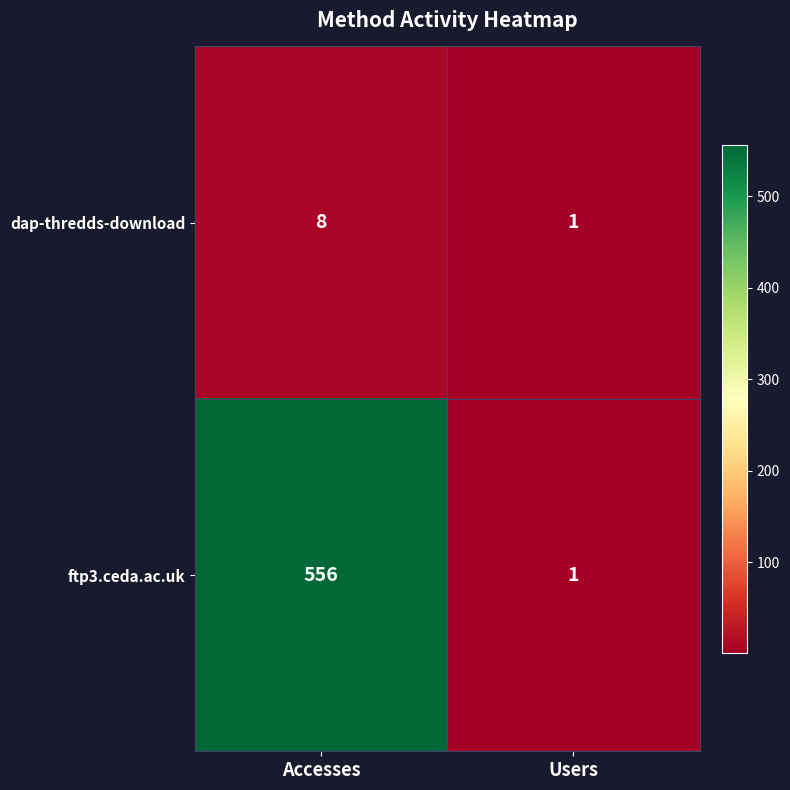

What is the maximum value for dap-thredds-download?

8